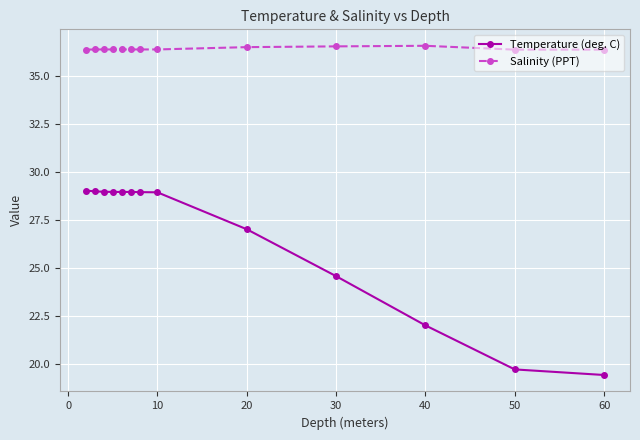

Does the chart have visible grid lines?

Yes